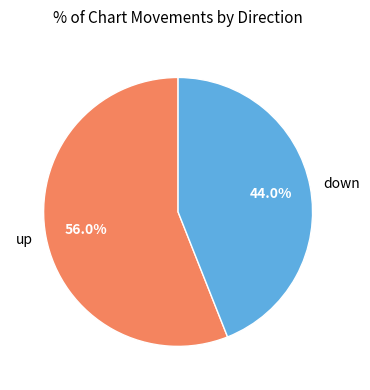

Is there any slice that represents more than half of the pie?

Yes